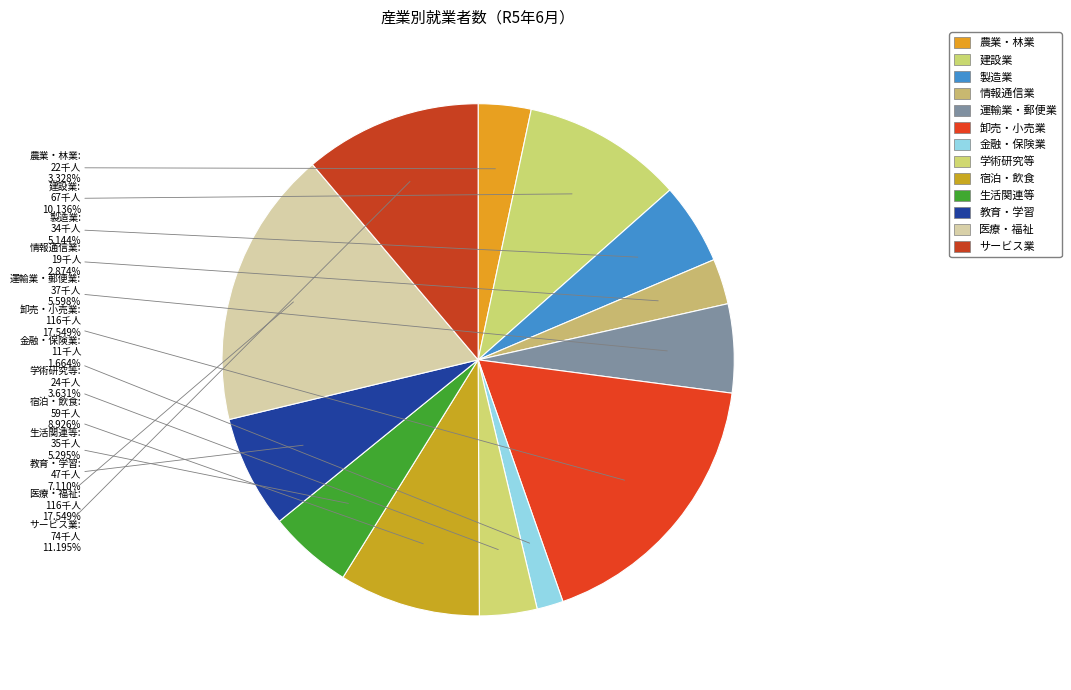

Count the number of slices in the pie.

13